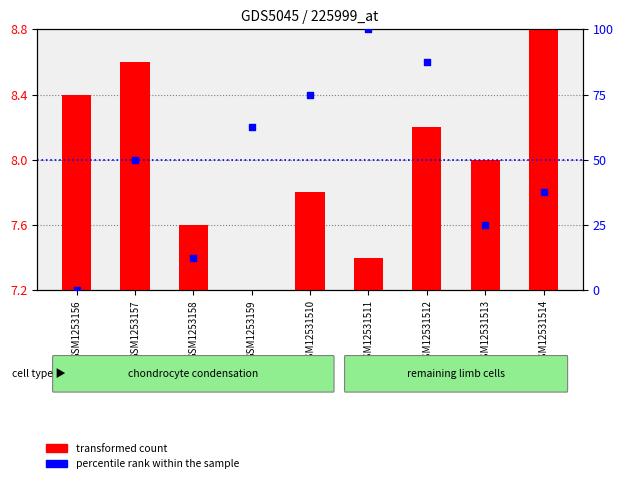

At which category is the sum across all series the highest?

GSM12531511